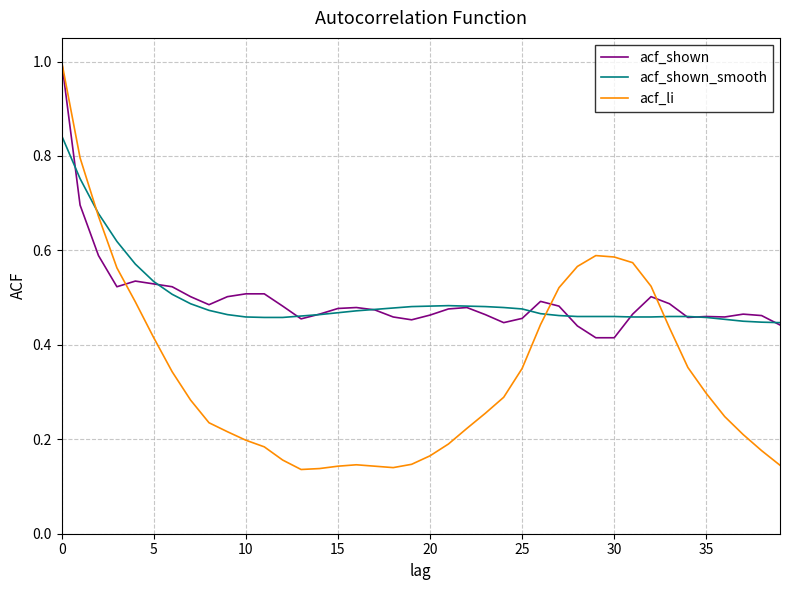

Which series has the largest range (max minus min)?

acf_li